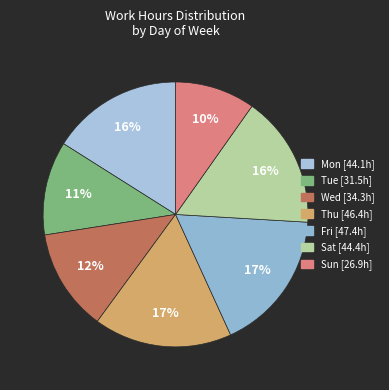

True or false: Sun accounts for 1% of the total.

False